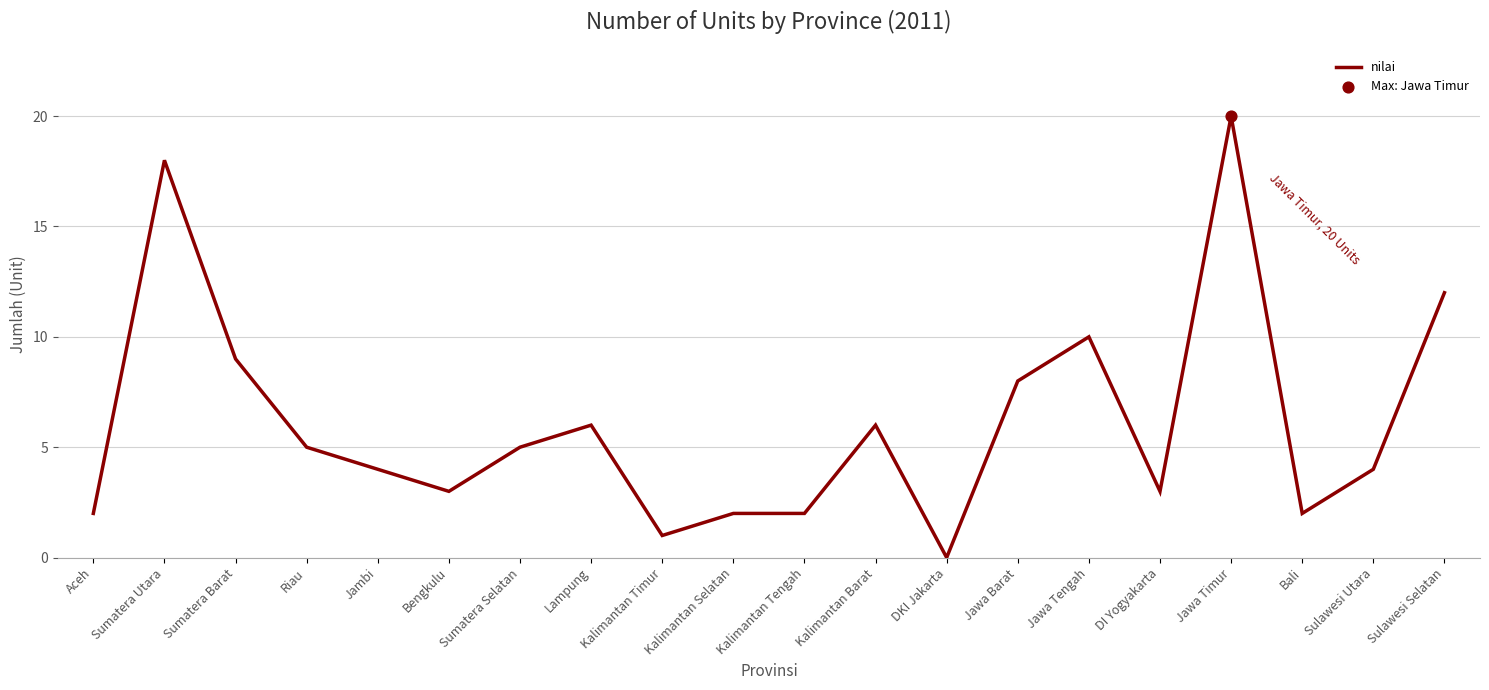

Which has a higher value, DI Yogyakarta or Lampung?

Lampung